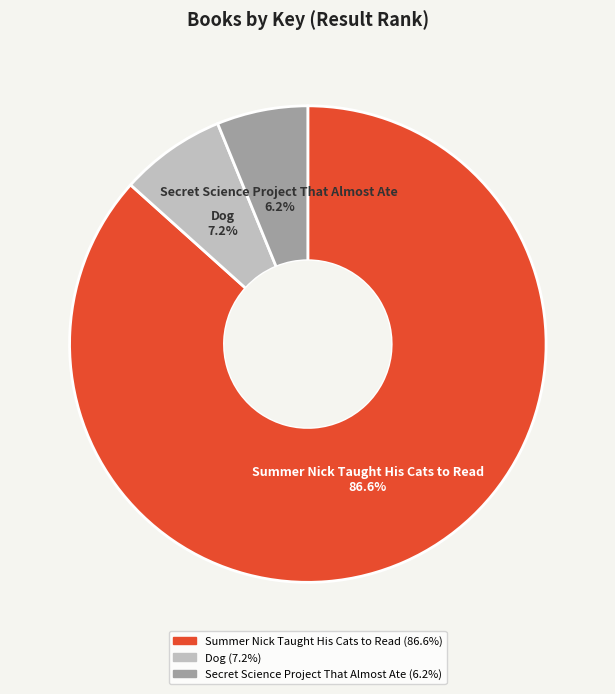

What is the largest slice in the pie chart?

Summer Nick Taught His Cats to Read